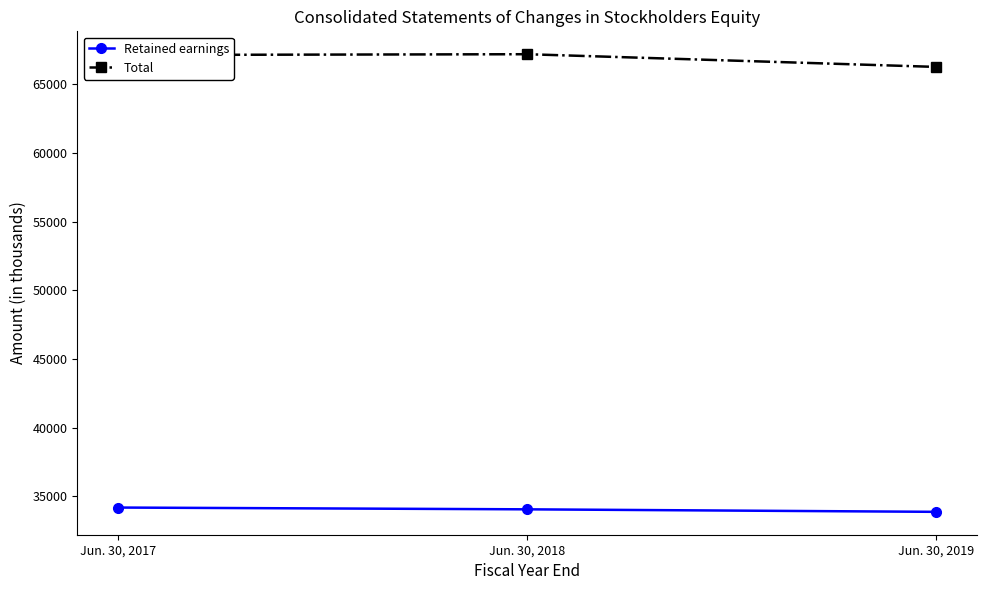

What is the difference between the Retained earnings values at Jun. 30, 2019 and Jun. 30, 2017?

313